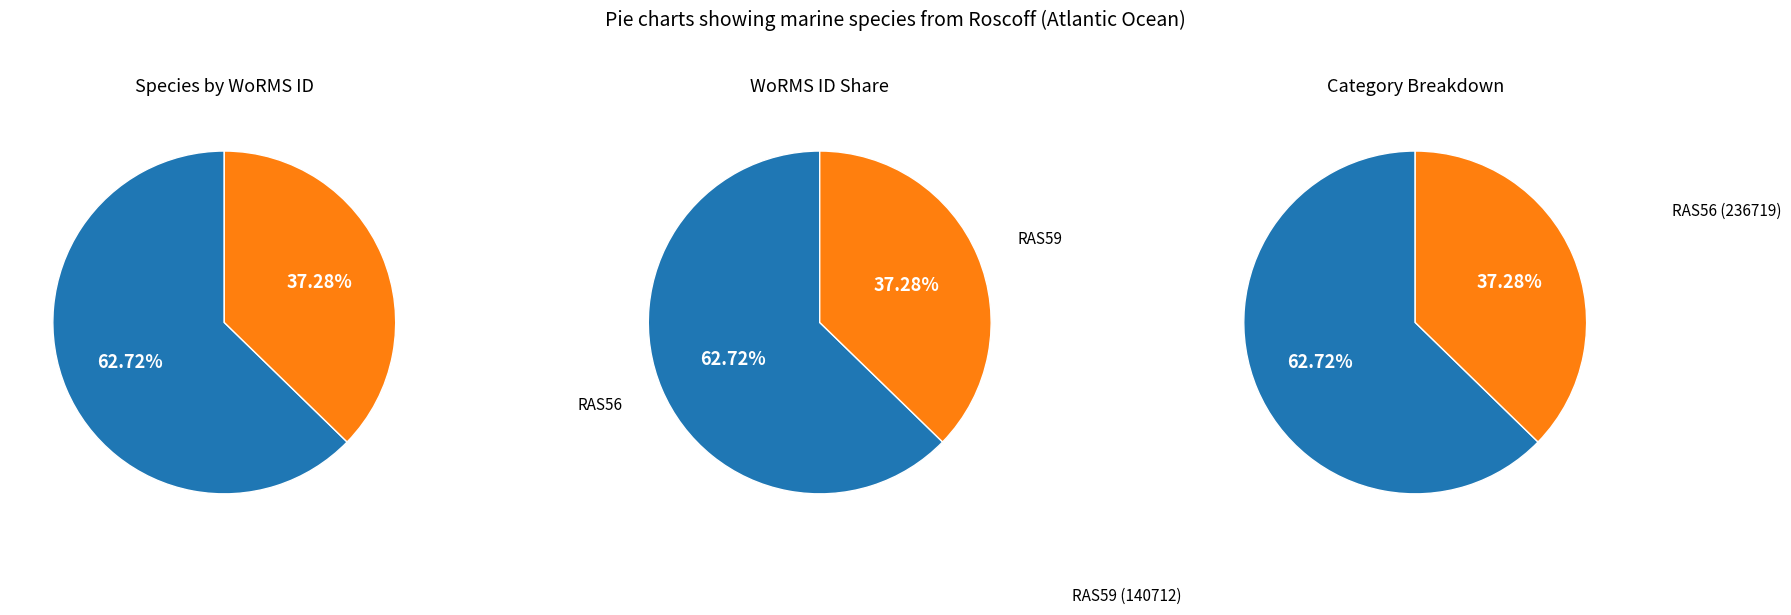

To the nearest percent, what percentage of the pie is RAS56 (Mimachlamys varia)?

63%